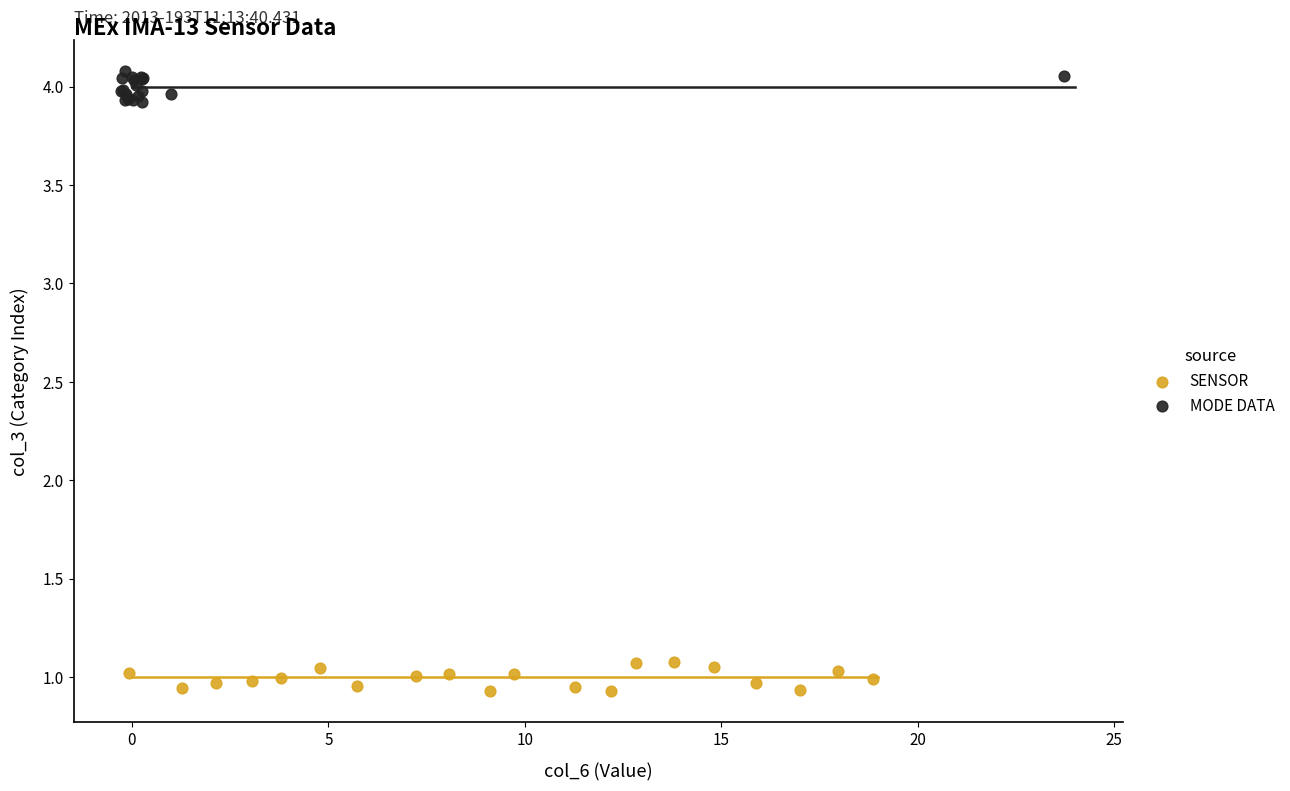

Which series reaches the minimum Y coordinate?

SENSOR